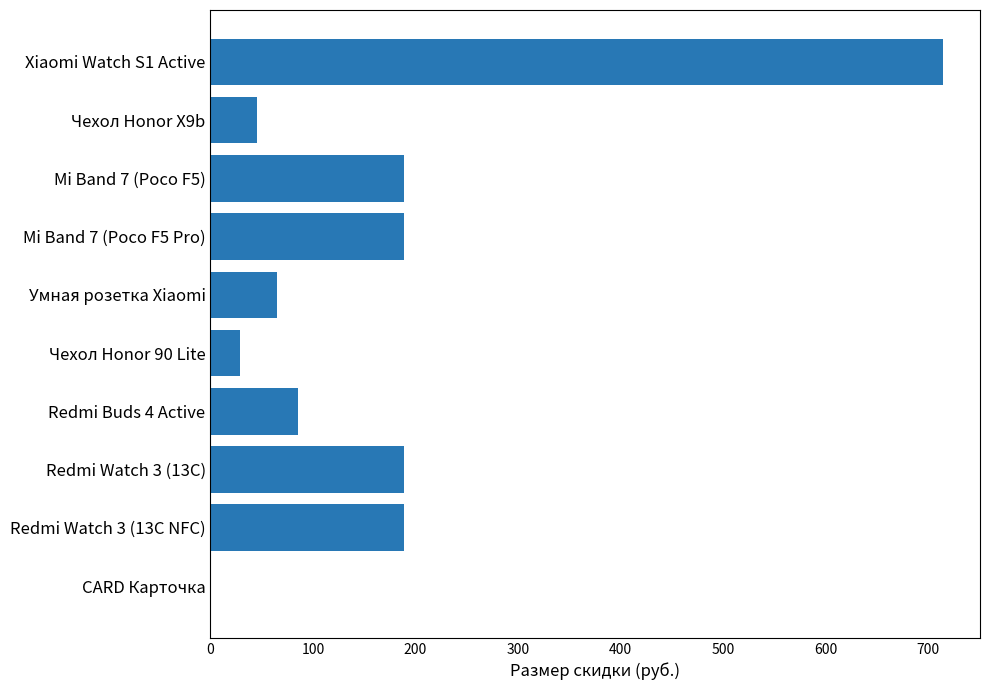

Are the bars horizontal?

Yes